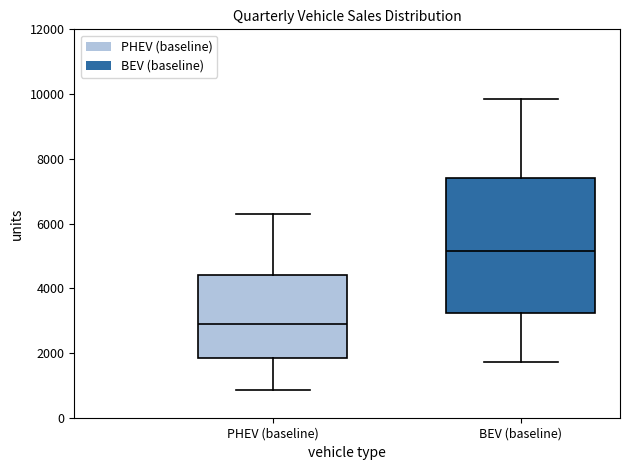

Comparing the boxes themselves (not the whiskers), which one is the tallest?

BEV (baseline)